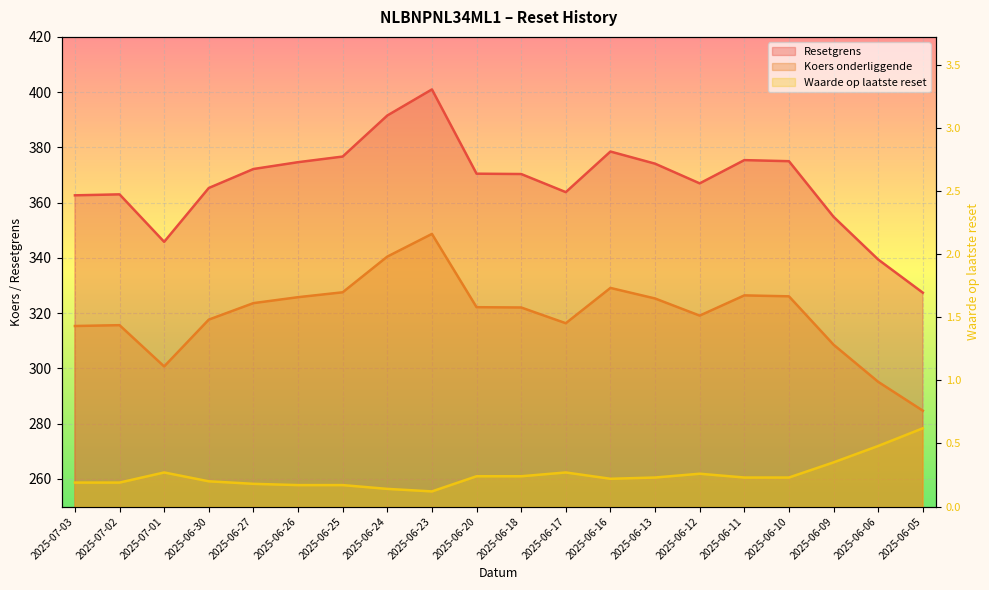

What is the minimum value shown in the chart?

0.1